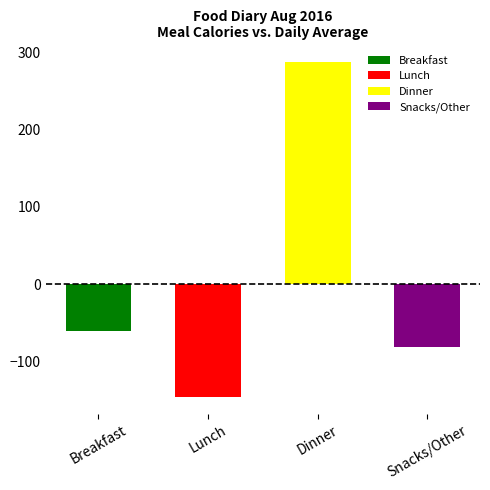

How many data points does each series have?

4